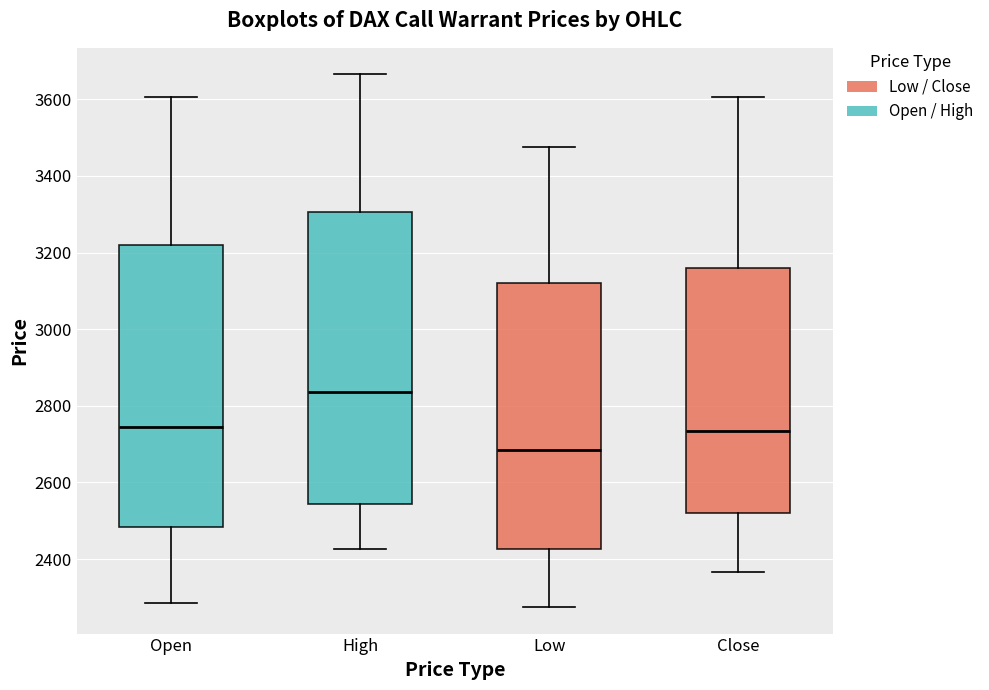

Reading left to right, transcribe this box plot: for each box, give where its median line is, the range the box spans, and where its two whiskers end, as read against the y-axis. The values are not printed on the chart, so give them approximately, as read against the axis.

Open: median 2740, box 2480 to 3220, whiskers 2280 to 3600
High: median 2840, box 2540 to 3300, whiskers 2420 to 3660
Low: median 2680, box 2420 to 3120, whiskers 2280 to 3480
Close: median 2740, box 2520 to 3160, whiskers 2360 to 3600